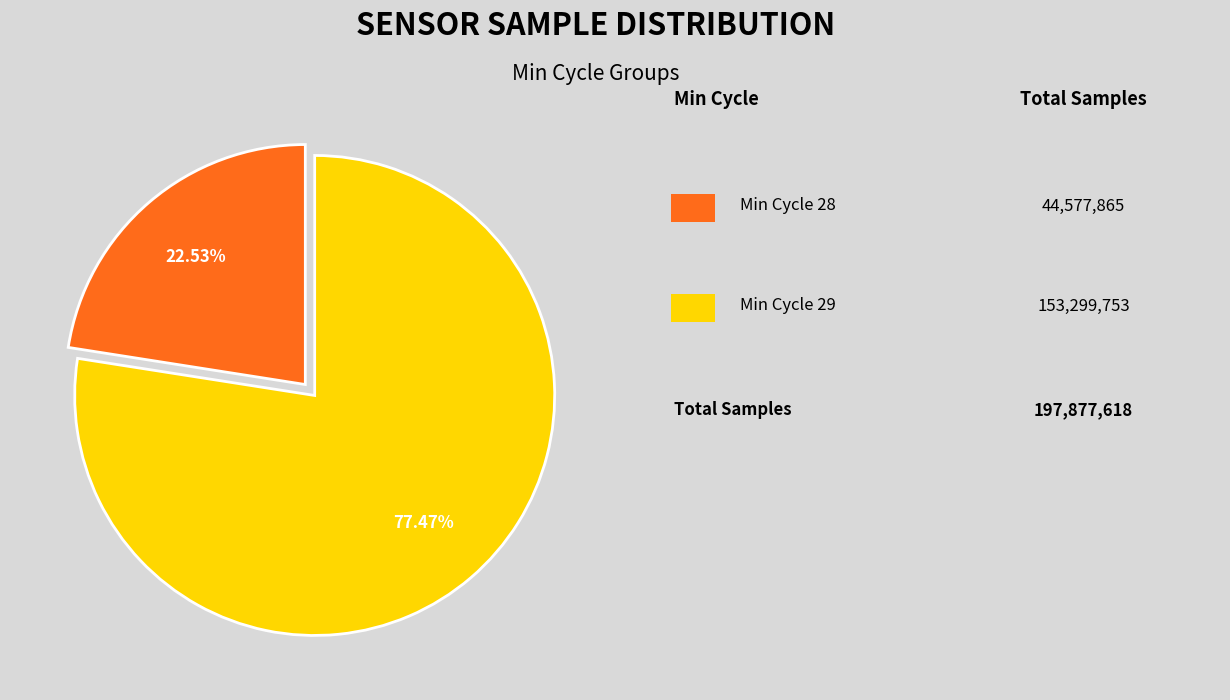

Does any single category account for the majority?

Yes